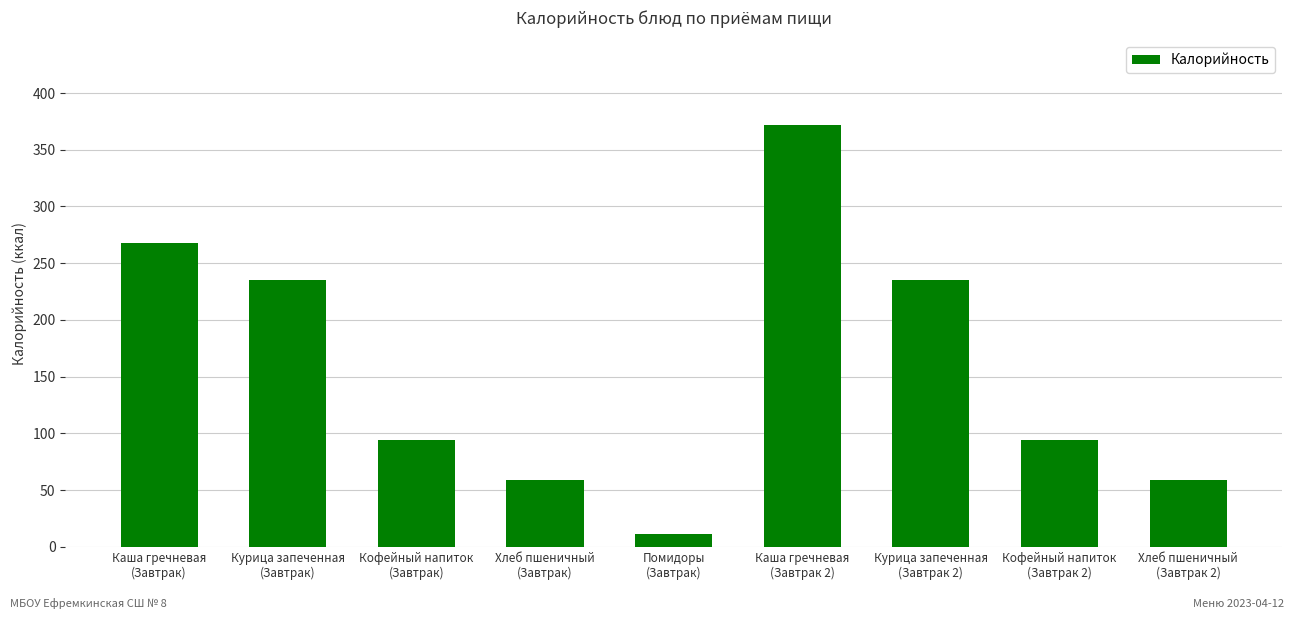

The chart shows a value of 146.3 at Кофейный напиток
(Завтрак). True or false?

False